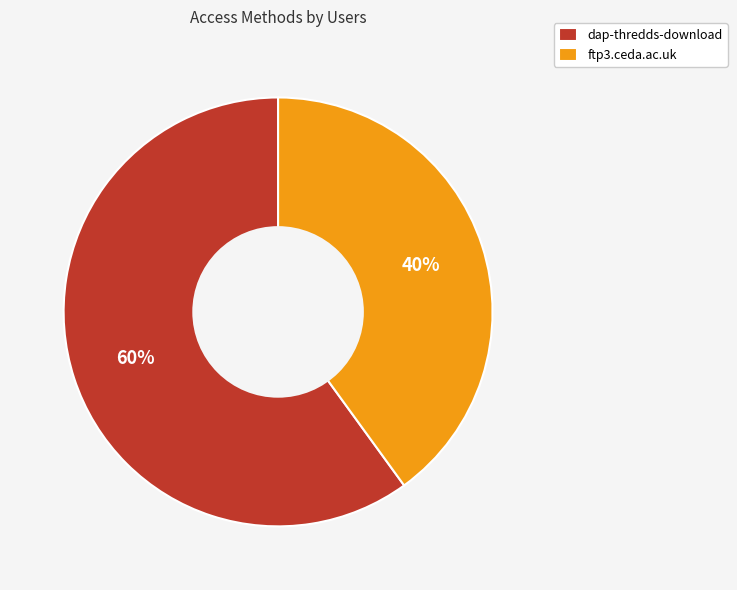

Do ftp3.ceda.ac.uk and dap-thredds-download together represent more than half of the pie?

Yes